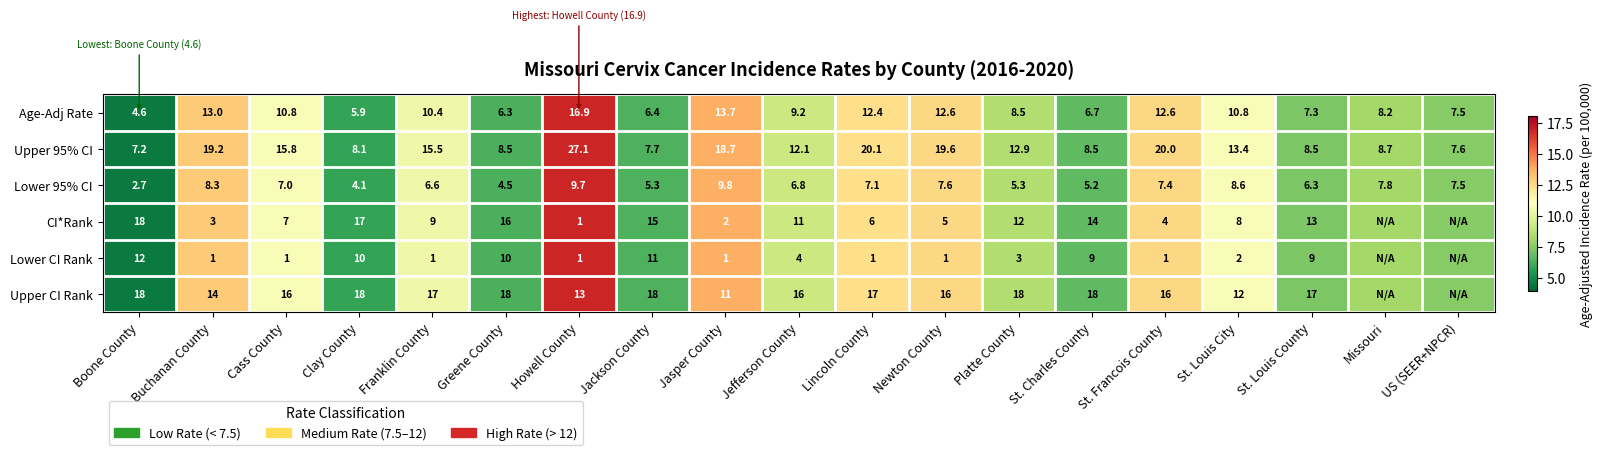

Is the value of Age-Adj Rate at US (SEER+NPCR) greater than the value of Lower CI Rank at Lincoln County?

Yes